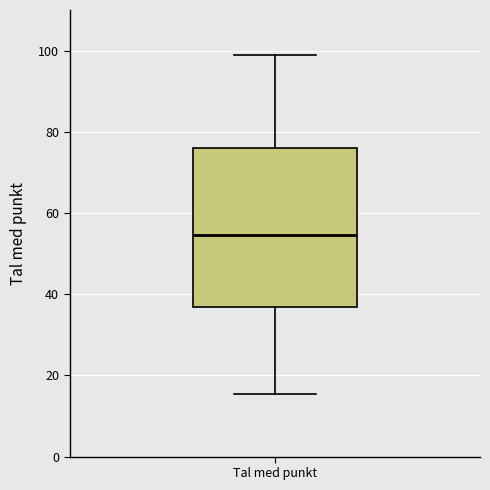

Read this box plot against the y-axis: the position of the median line, the range covered by the box, and the ends of both whiskers. The values are not printed on the chart, so give them approximately, as read against the axis.

median 54, box 36 to 76, whiskers 16 to 98